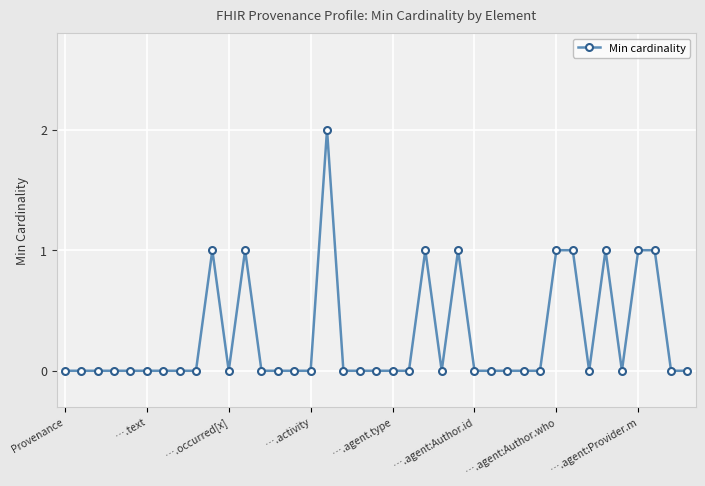

What is the sum of all values?

11